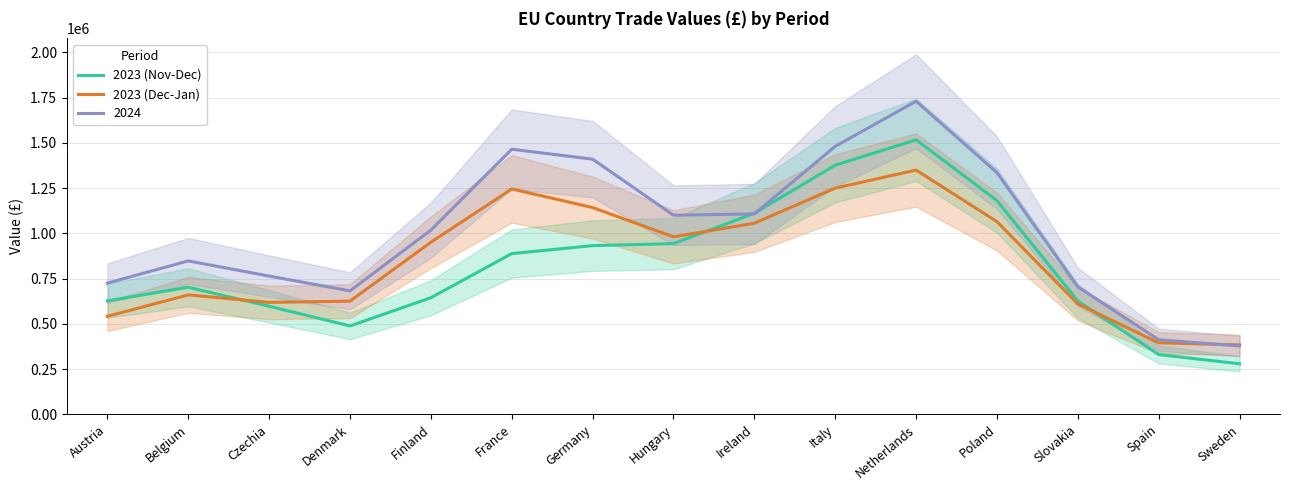

Is the value of 2023 (Nov-Dec) at Spain greater than the value of 2023 (Dec-Jan) at Spain?

No